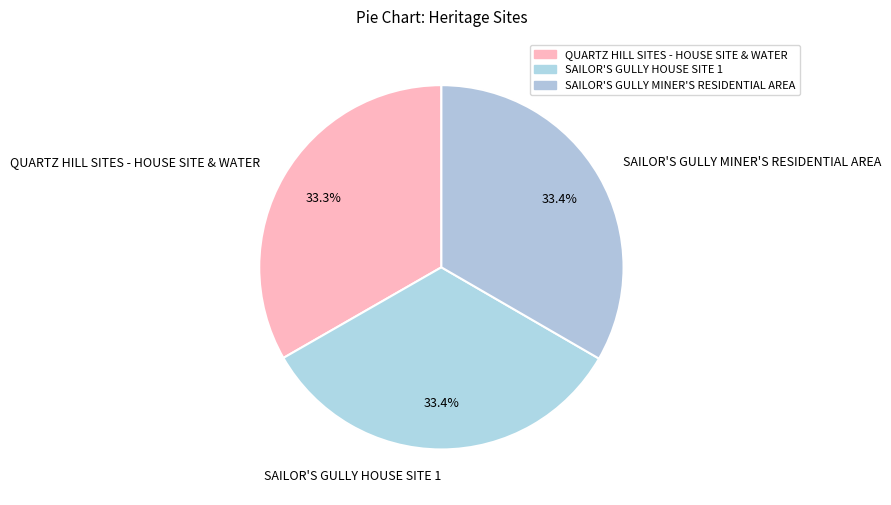

Is SAILOR'S GULLY HOUSE SITE 1 the majority of the pie?

No